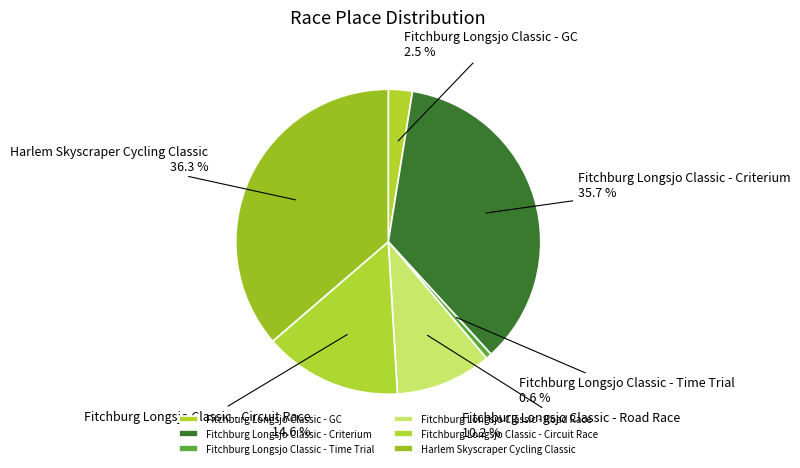

The Fitchburg Longsjo Classic - Road Race slice represents 16% of the pie. True or false?

False